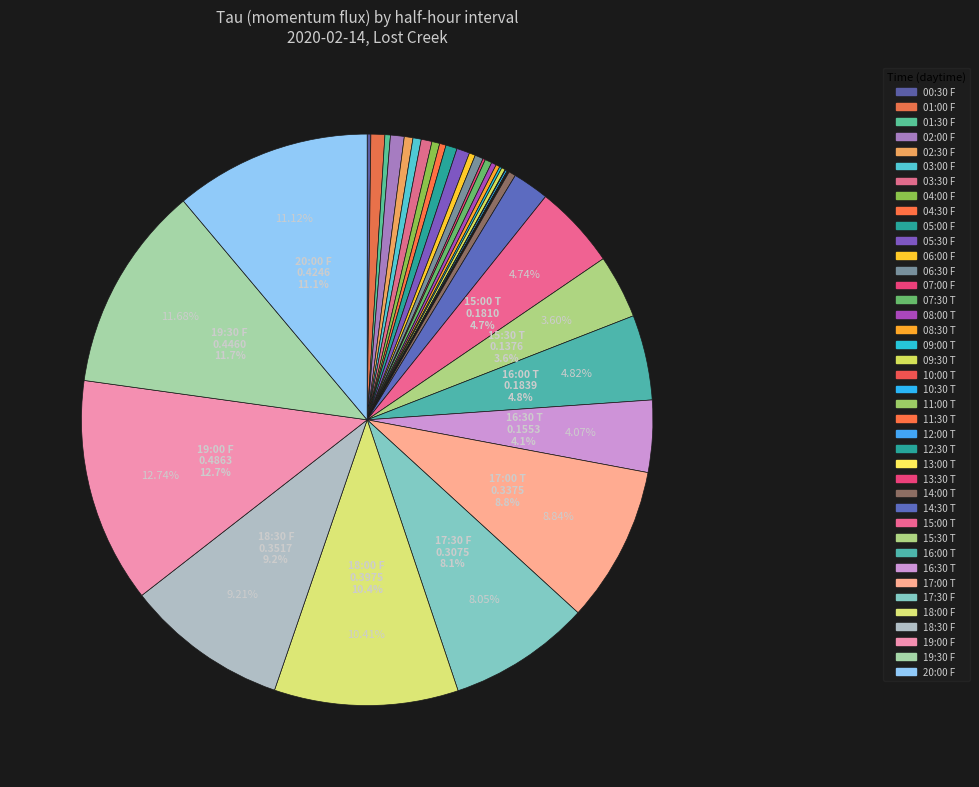

True or false: 19:30 F accounts for 12% of the total.

True